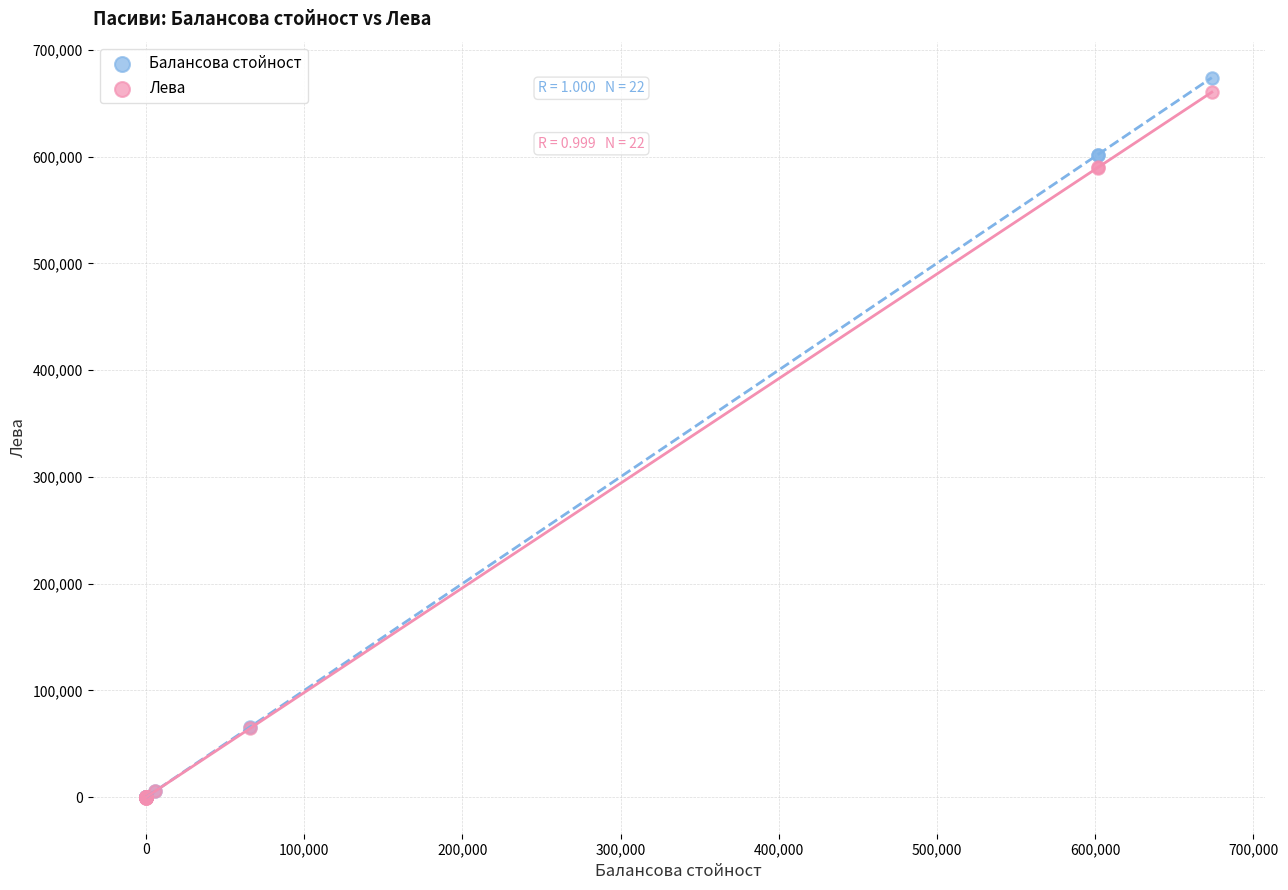

Which series reaches the maximum Y coordinate?

Балансова стойност